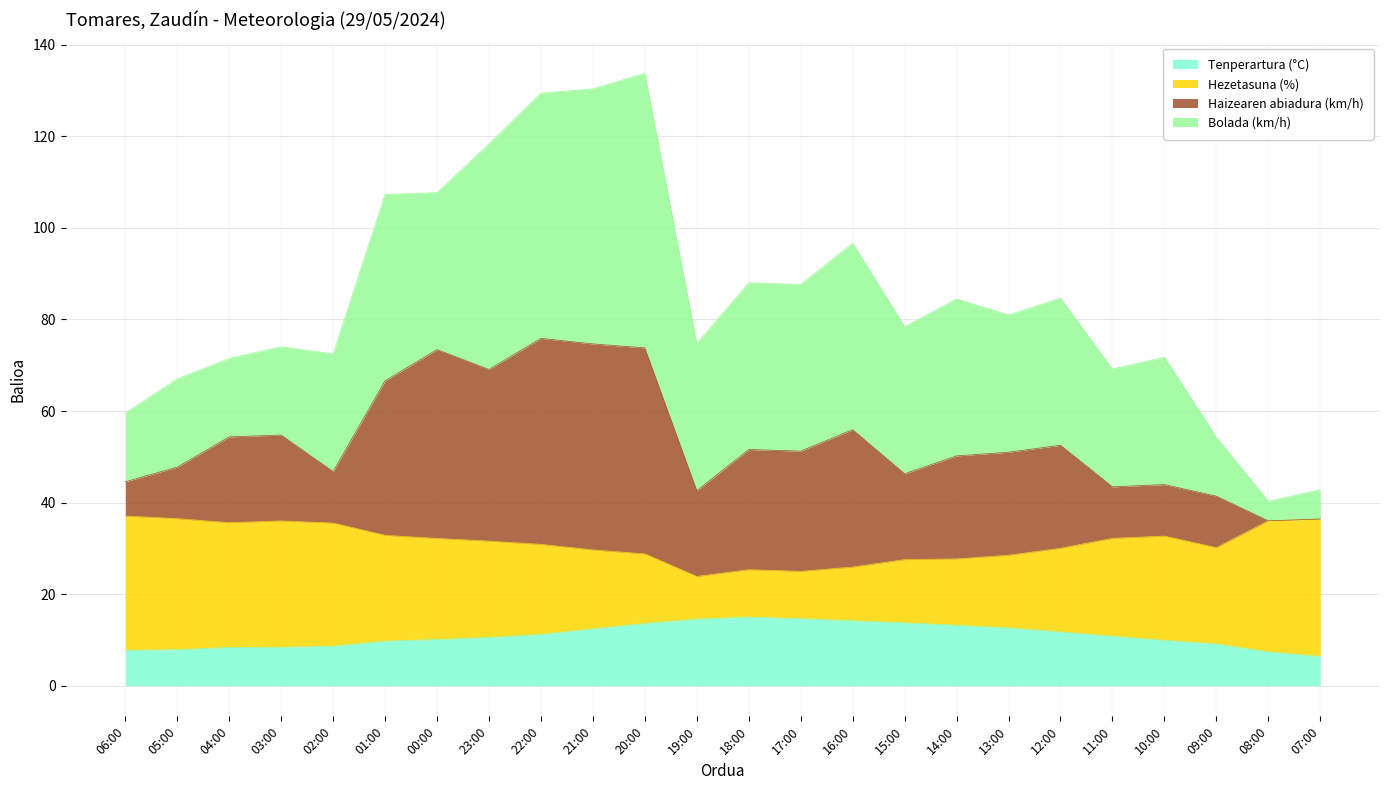

What is the total value across all series at 02:00?

72.5